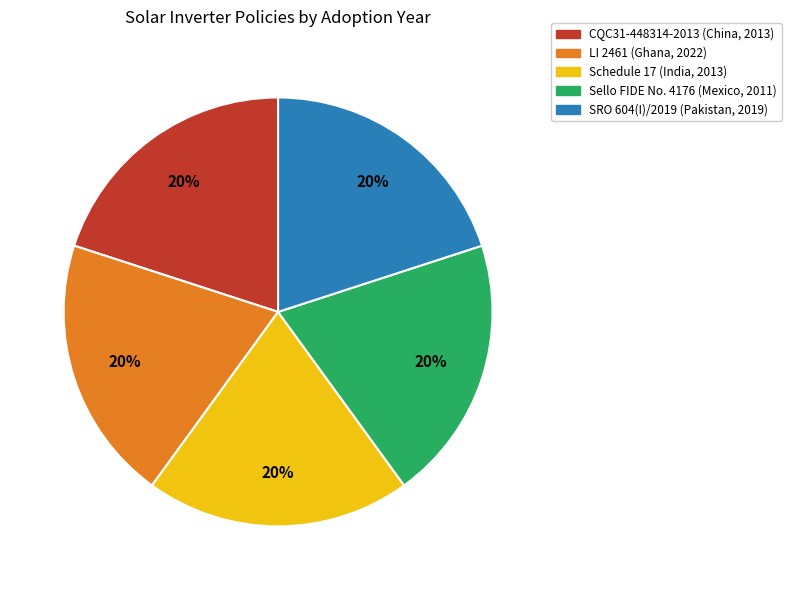

To the nearest percent, what is the average slice percentage?

20%